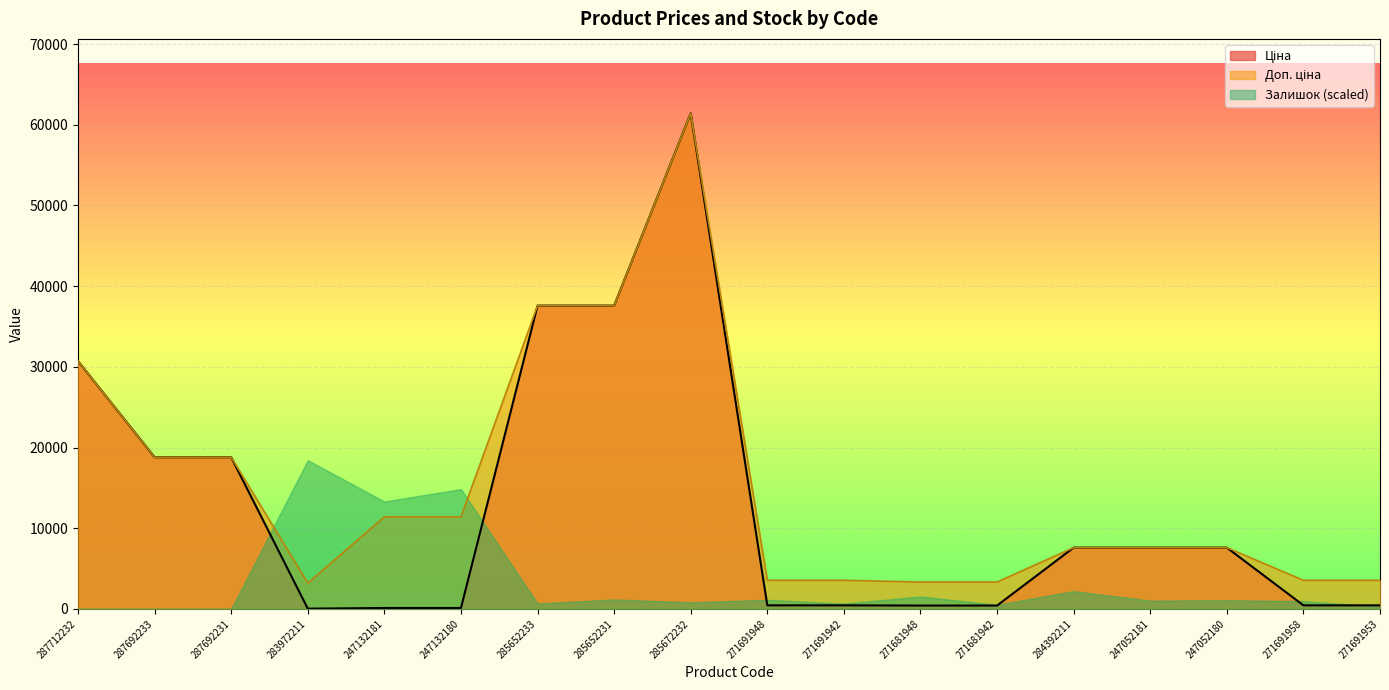

What is the label of the 11th point from the left?

271691942